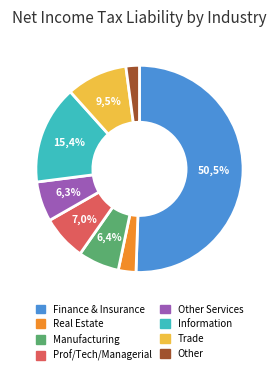

Is it true that Real Estate is 3% of the pie?

True